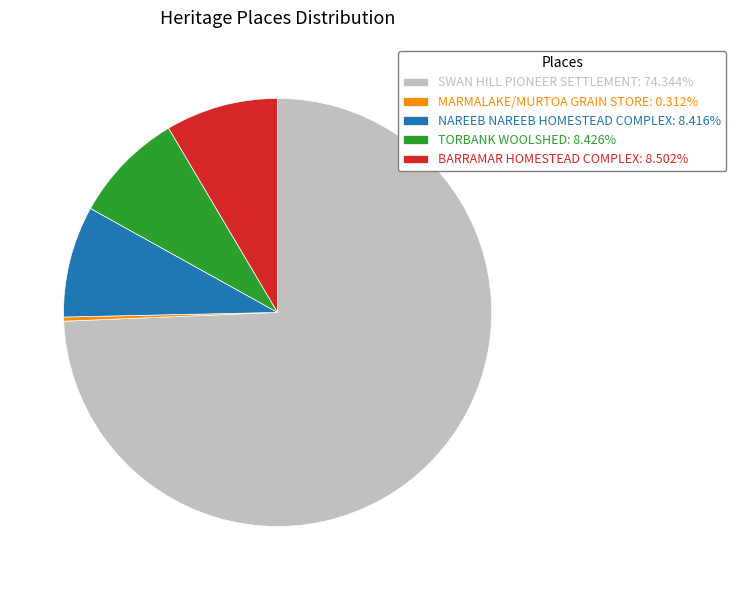

What is the smallest slice in the pie chart?

MARMALAKE/MURTOA GRAIN STORE